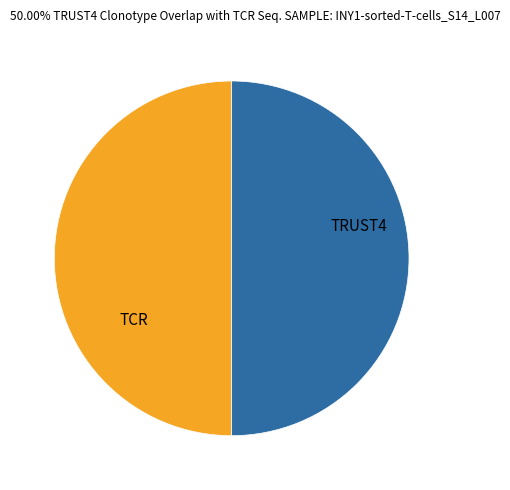

How many segments does this pie chart have?

2